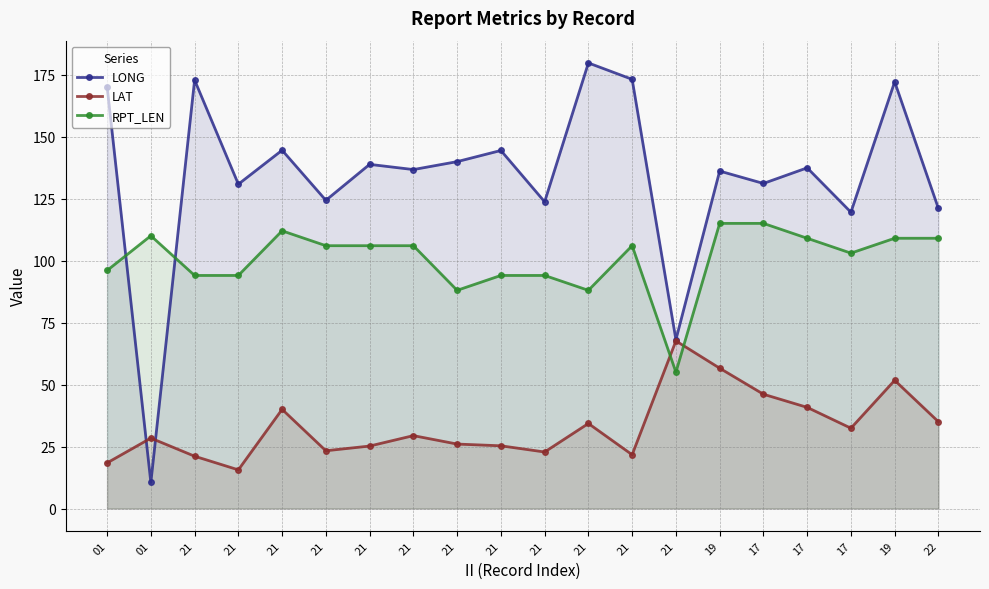

True or false: RPT_LEN has a value of 94.0 at 21.

True